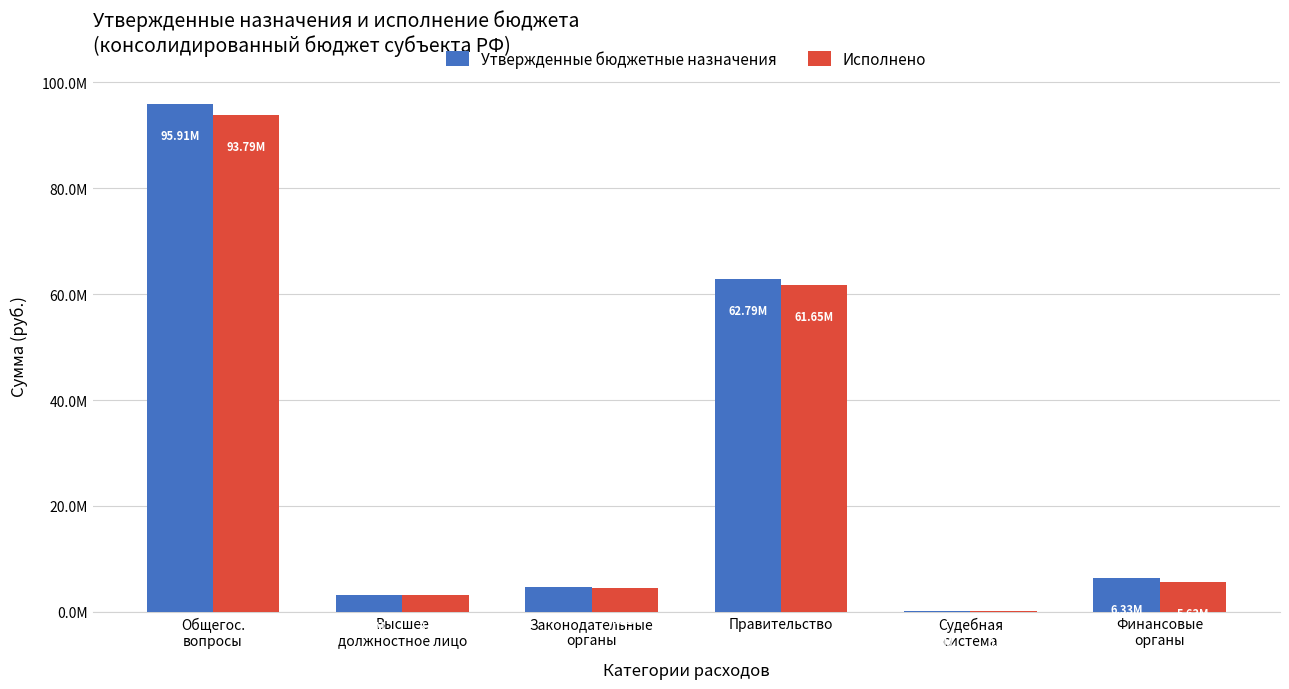

Are the bars grouped side by side (vs. stacked)?

Yes